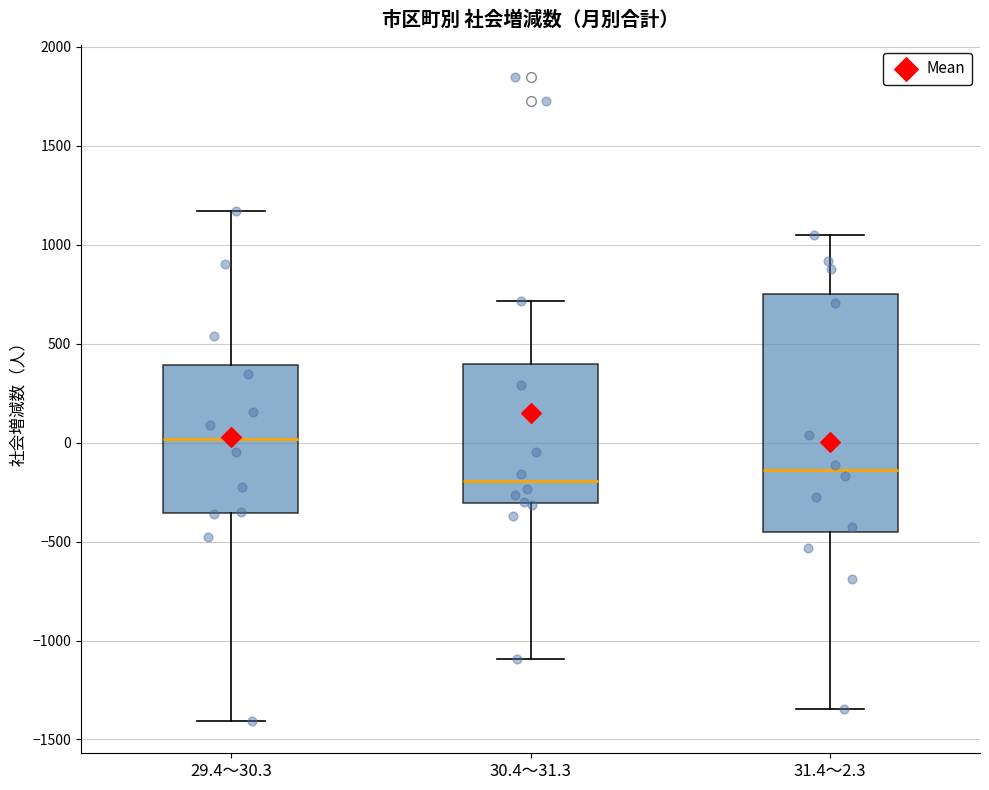

Which box has the highest median line?

29.4～30.3